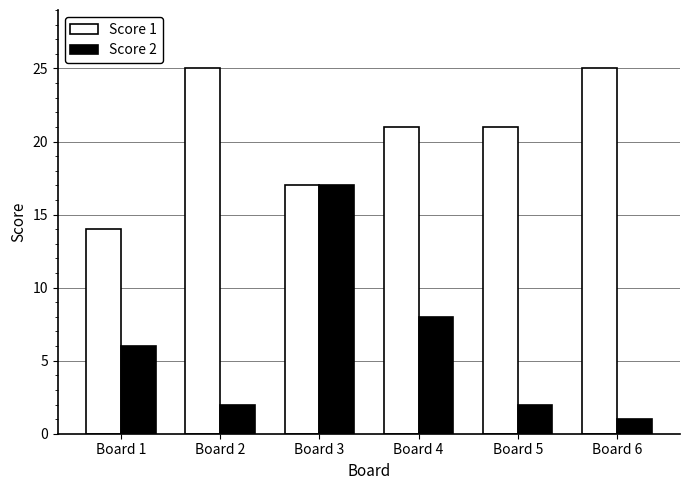

What are all the series names shown in the legend?

Score 1, Score 2